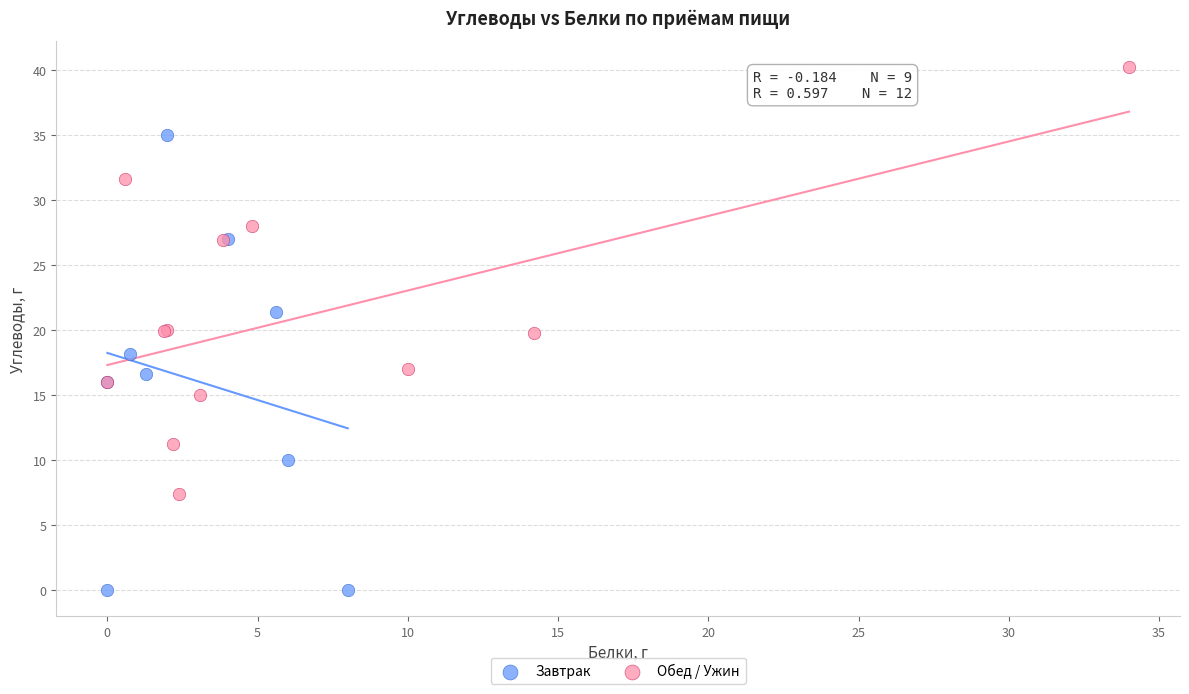

Which series contains the lowest Y value?

Завтрак